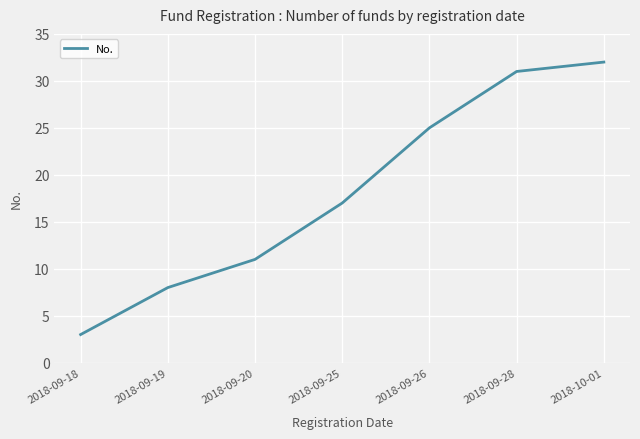

Is this an area chart (filled region under the line)?

No